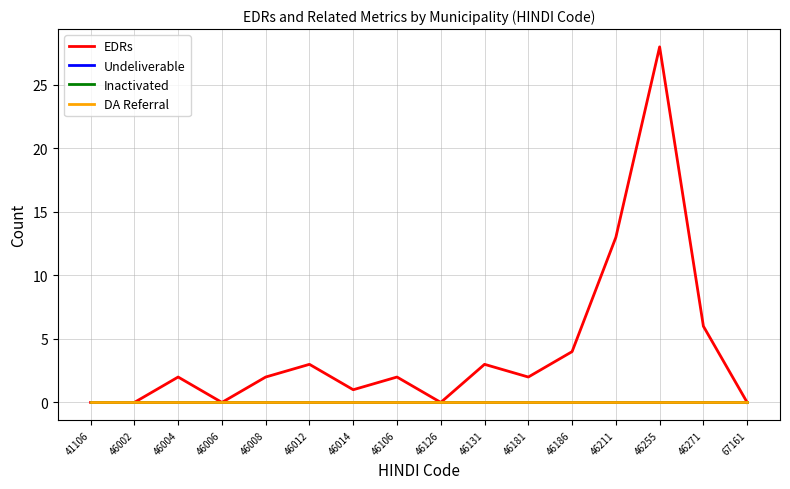

Does the chart have visible grid lines?

Yes